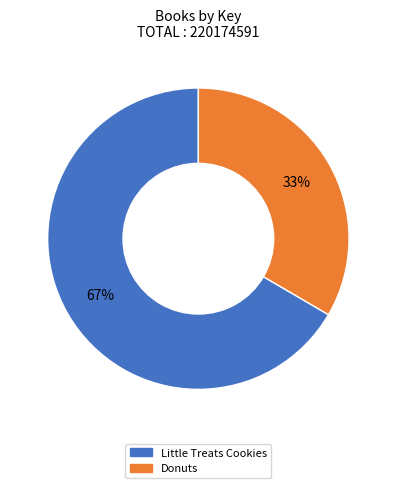

Is there a majority slice in this chart?

Yes